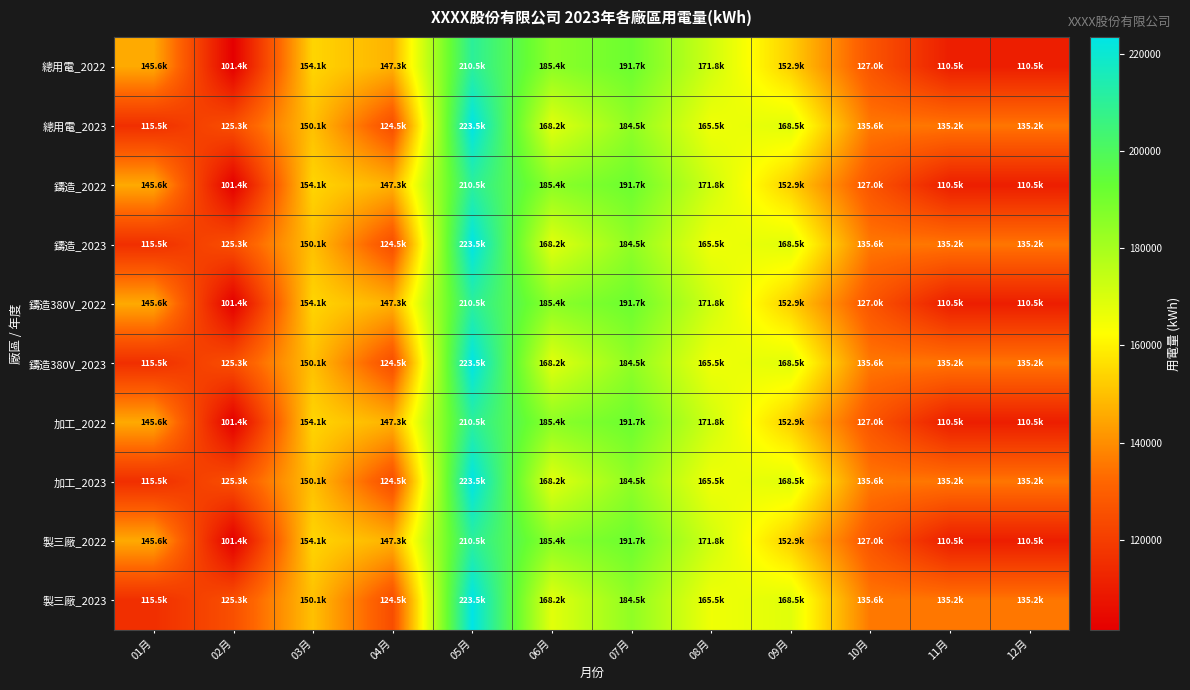

What is the spread (max minus min) of values at 05月?

13061.2